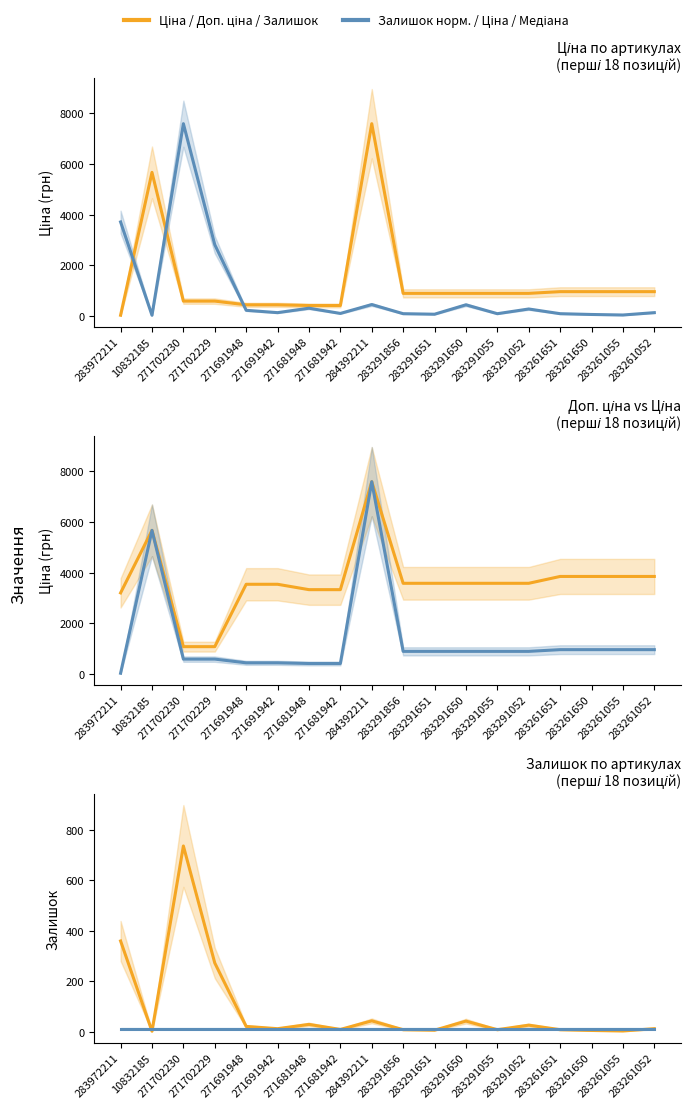

What is the value of the Доп. ціна point at the 12th from the left?

3583.6